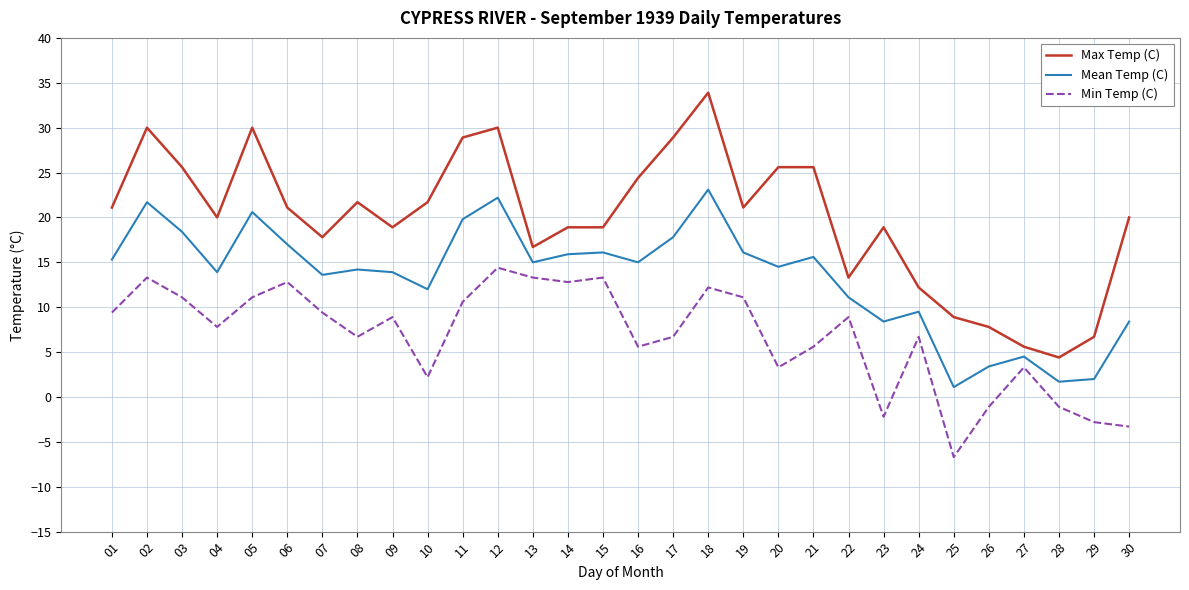

What is the spread (max minus min) of values at 30?

23.3